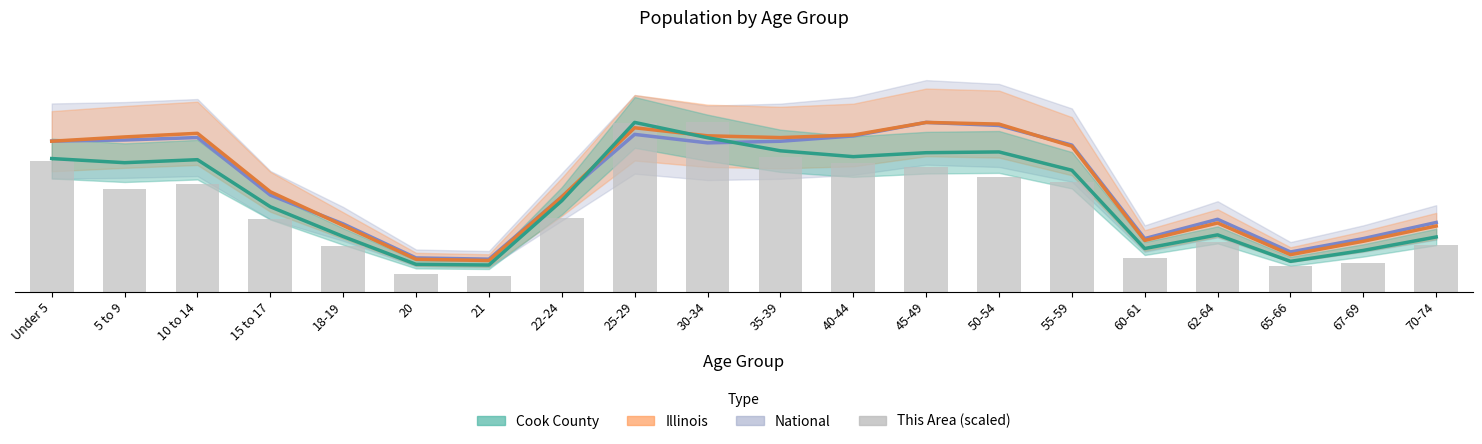

What is the average value of the Cook County series?

337.5